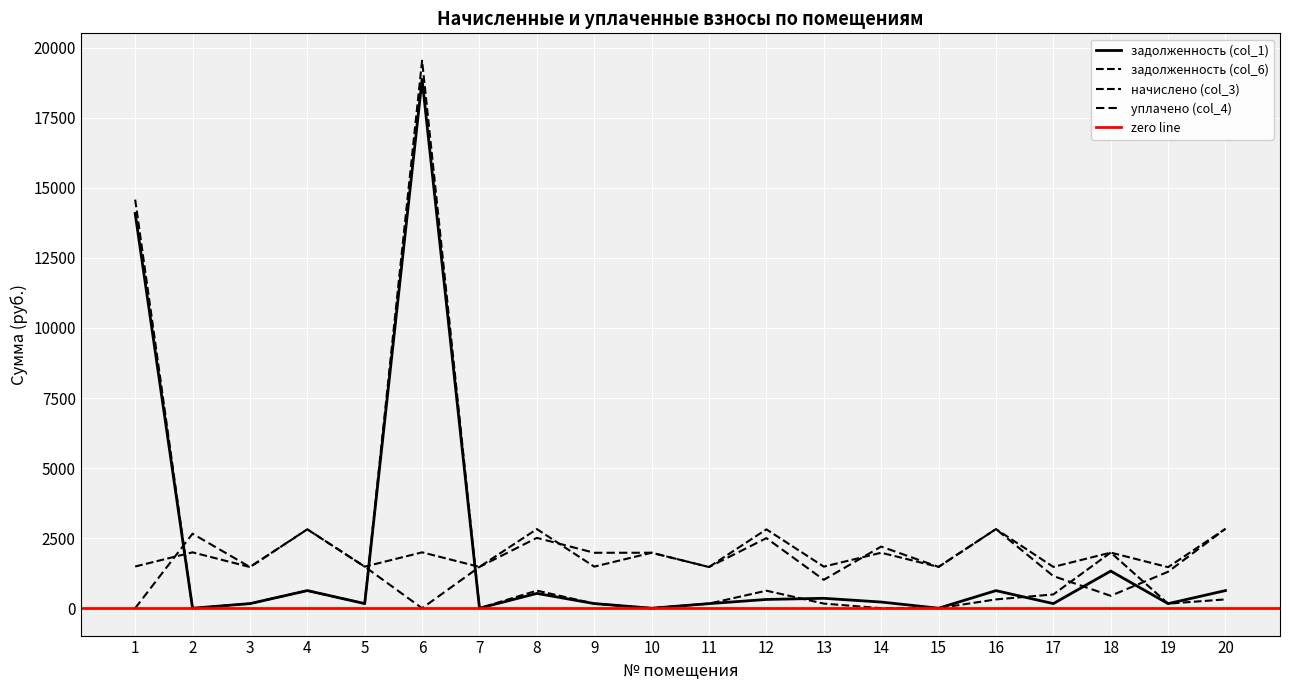

Reading left to right, transcribe all the data shown in this chart.

задолженность (col_1): 14085.5	0.0	163.2	628.9	164.8	18873.8	0.0	528.2	164.8	0.0	163.2	312.7	353.5	219.9	0.0	627.5	163.8	1325.5	162.7	629.6
задолженность (col_6): 14581.5	0.0	163.2	628.0	164.8	19538.5	0.0	627.5	164.8	0.0	163.2	625.4	164.8	0.0	0.0	313.8	491.3	1987.0	162.7	314.8
начислено (col_3): 1488.2	1993.9	1469.2	2814.3	1483.5	1993.9	1473.9	2823.8	1483.5	1979.5	1469.2	2814.3	1483.5	1979.5	1473.9	2823.8	1473.9	1984.3	1464.4	2833.4
уплачено (col_4): 0.0	2658.5	1469.2	2817.0	1483.5	0.0	1473.9	2510.1	1978.0	1979.5	1469.2	2501.4	1013.1	2199.5	1473.9	2823.8	1146.4	442.3	1301.7	2833.4